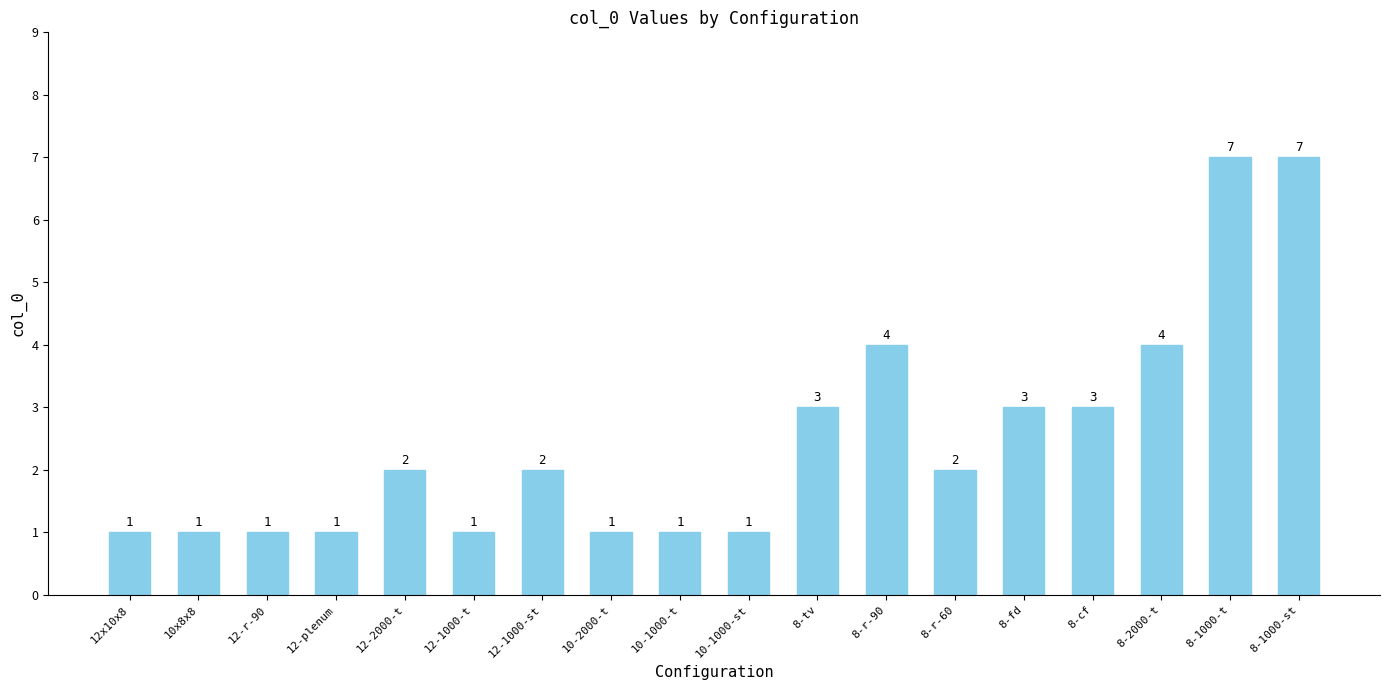

What is the change in value from 8-2000-t to 8-1000-t?

+3